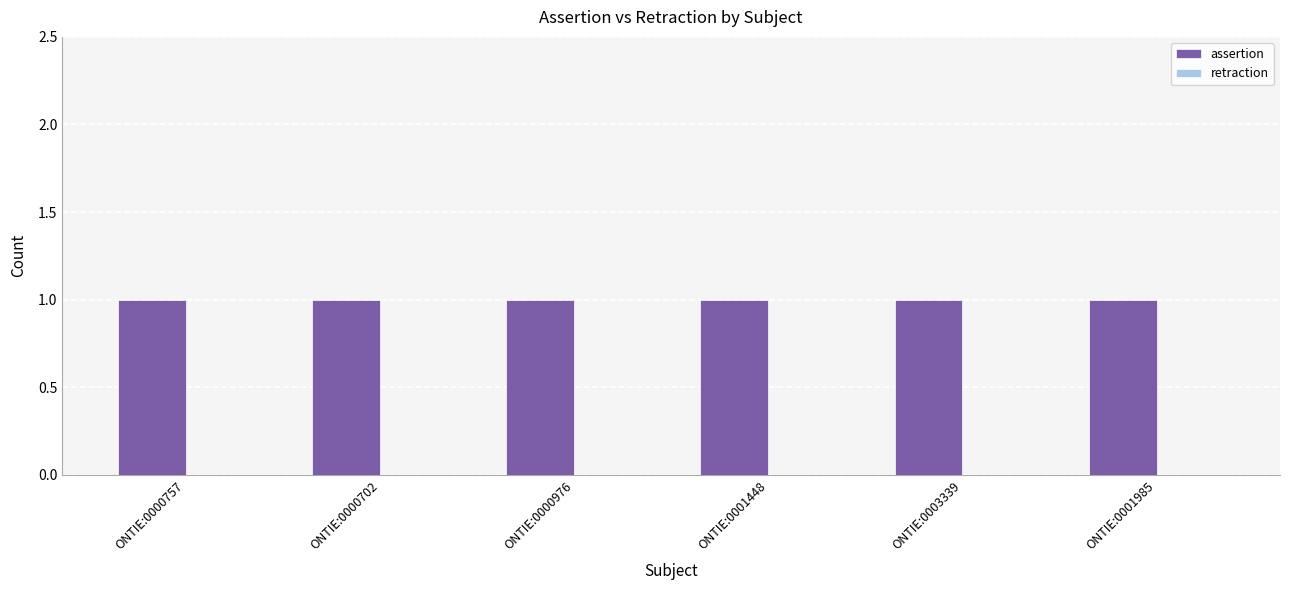

What is the sum of all assertion values?

6